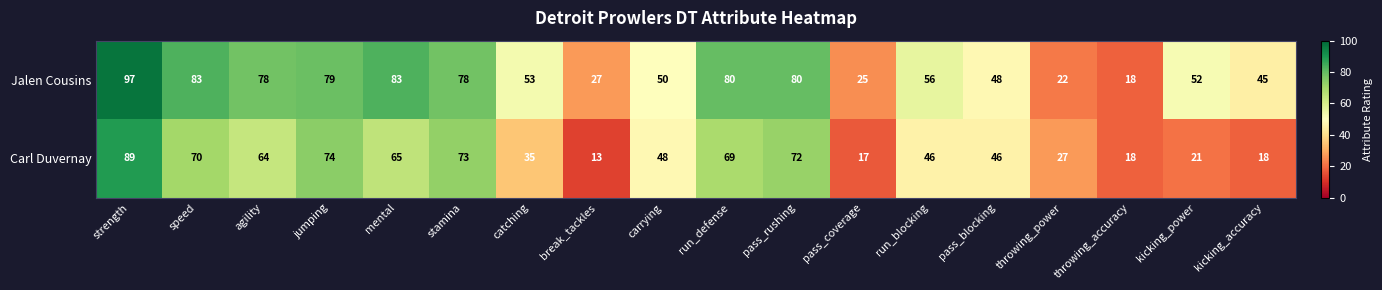

Is it true that Jalen Cousins equals 37 at speed?

False